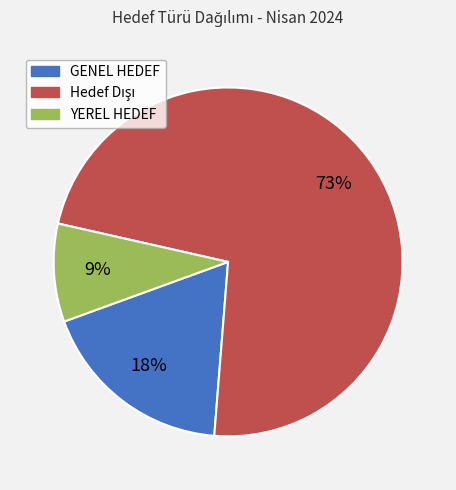

How many segments does this pie chart have?

3